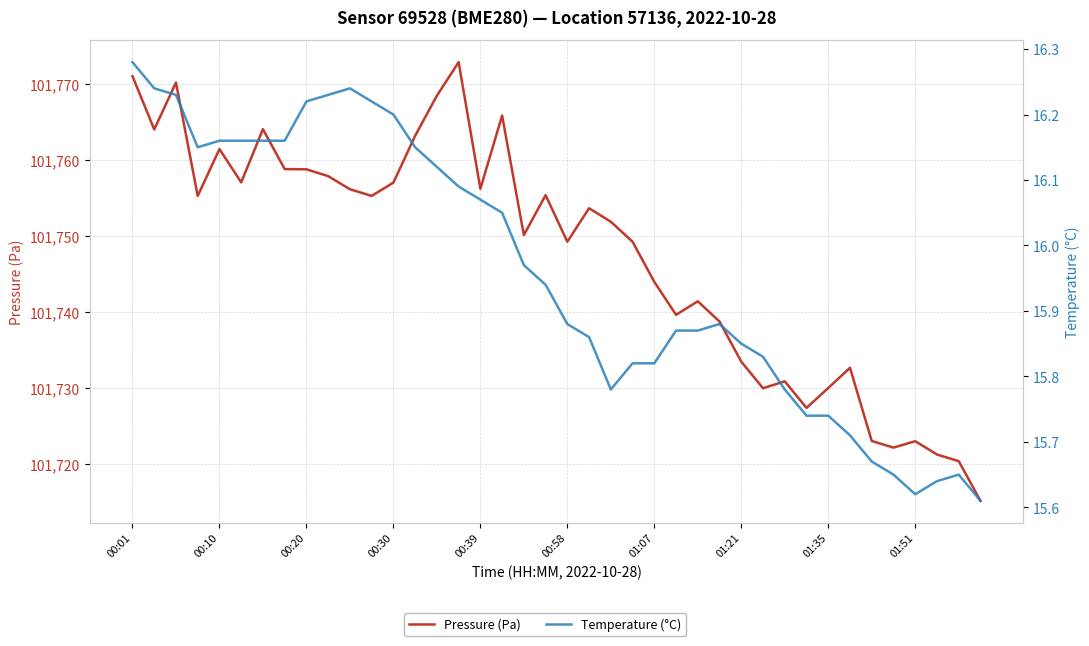

What are all the series names shown in the legend?

Pressure (Pa), Temperature (°C)